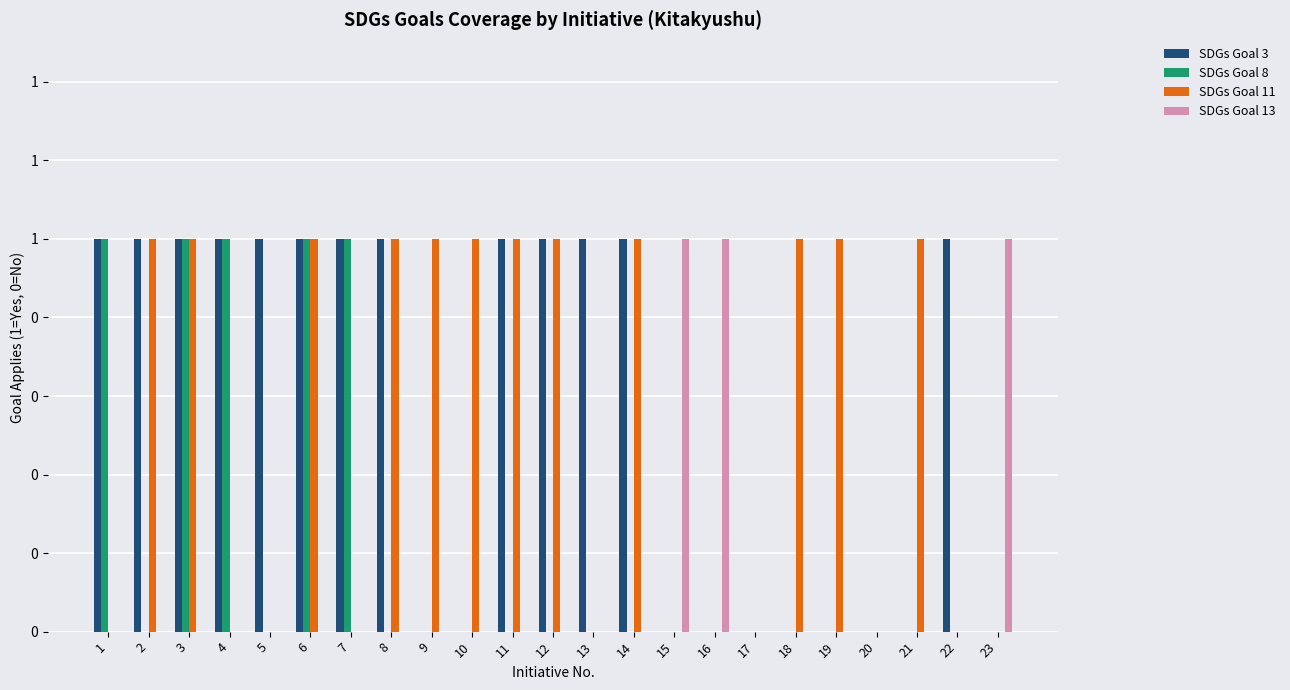

At which label is SDGs Goal 13 closest to 0?

1